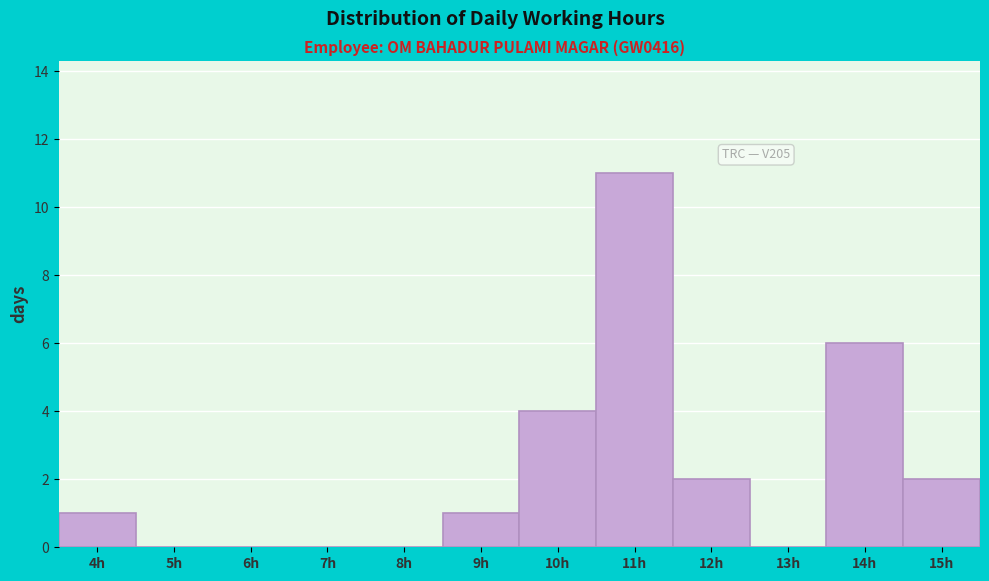

Reading right to left, list all the values displayed in this chart.

15h=2	14h=6	13h=0	12h=2	11h=11	10h=4	9h=1	8h=0	7h=0	6h=0	5h=0	4h=1